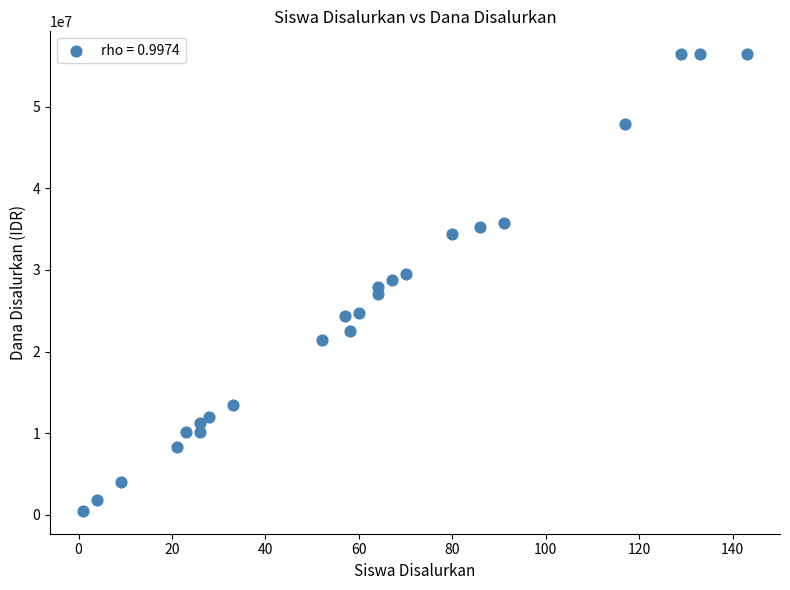

What is the range of X values (max minus min)?

142